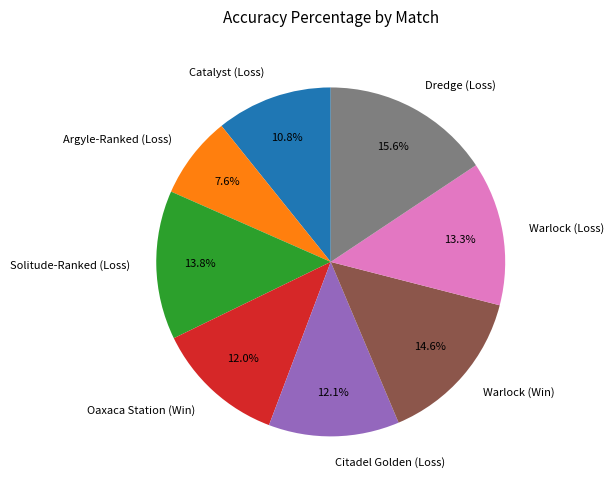

How much of the chart is everything except Catalyst (Loss)?

89.2%